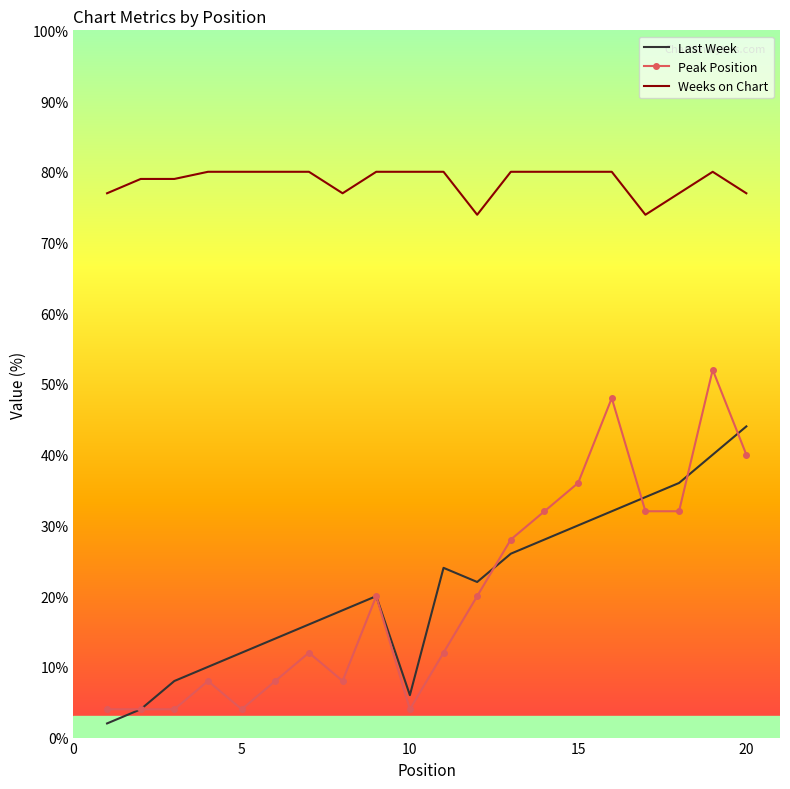

Which series has the largest total across all categories?

Weeks on Chart